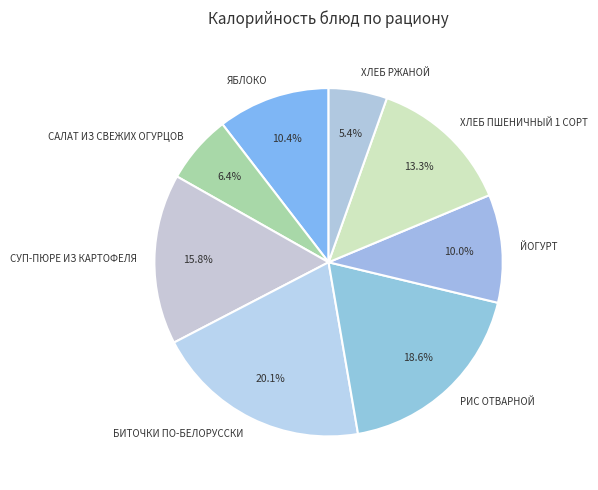

To the nearest percent, what portion does ХЛЕБ РЖАНОЙ represent?

5%